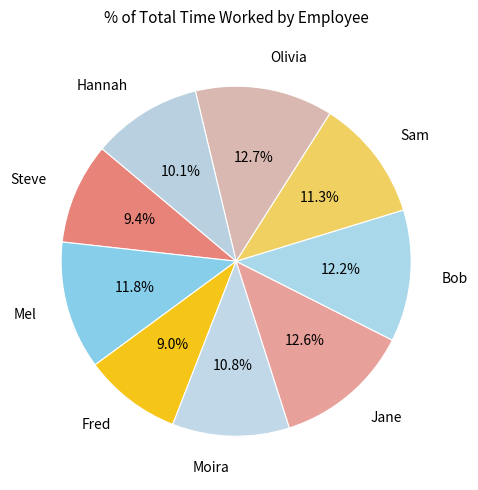

Does any single category account for the majority?

No